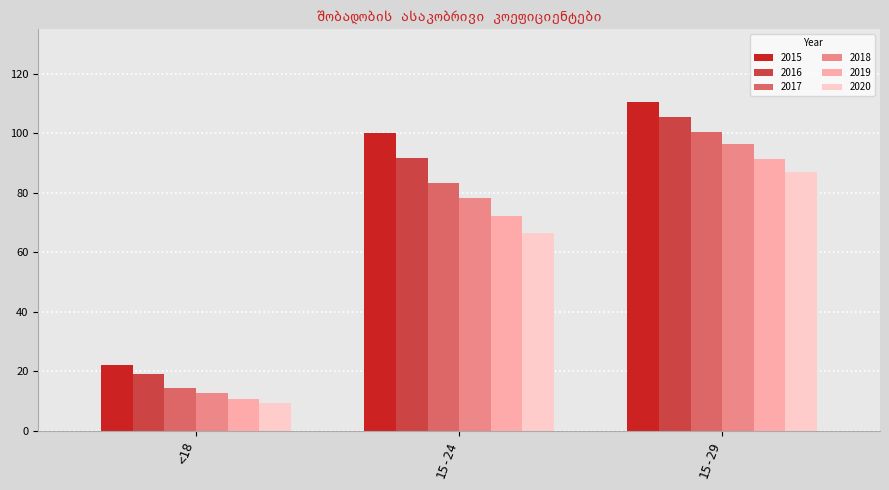

Which series has the largest range (max minus min)?

2015